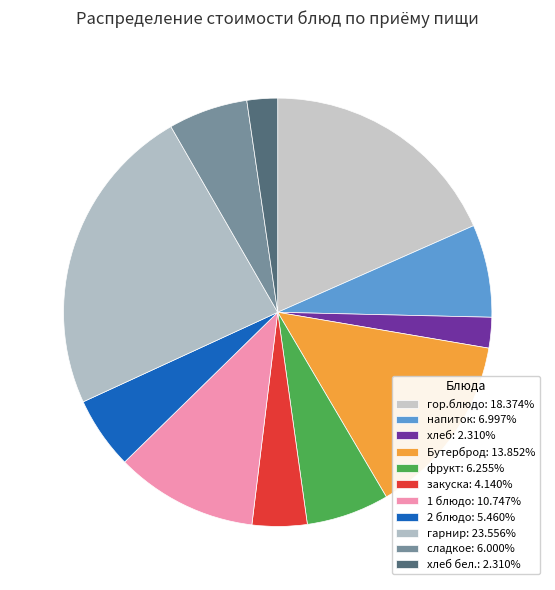

How many slices are in this pie chart?

11